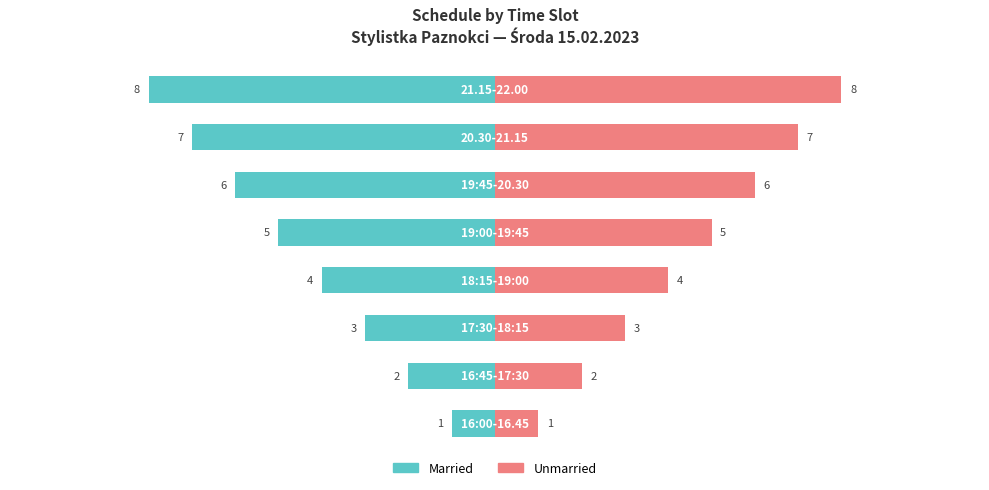

Which series has the widest spread of values?

Married